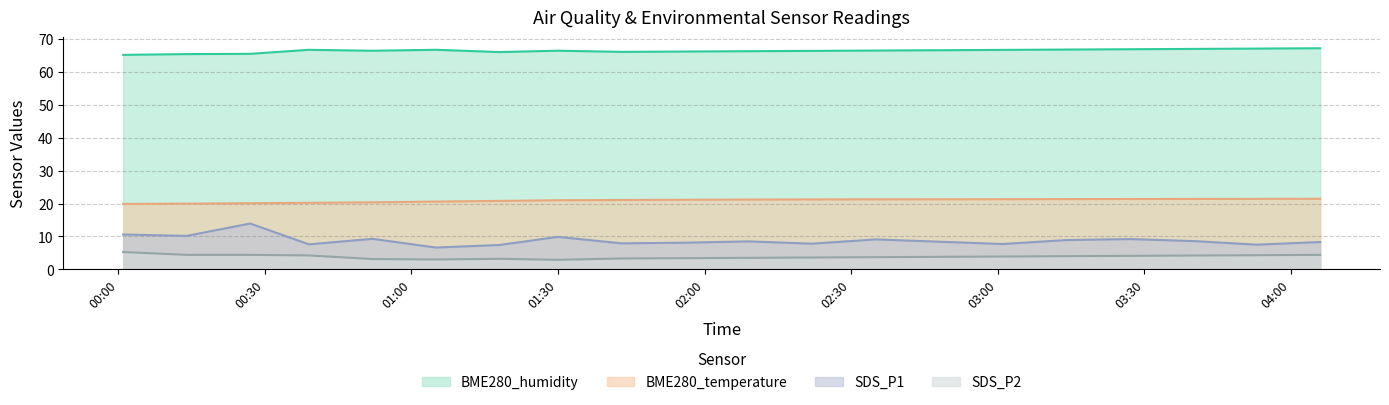

How many series are shown in this chart?

4